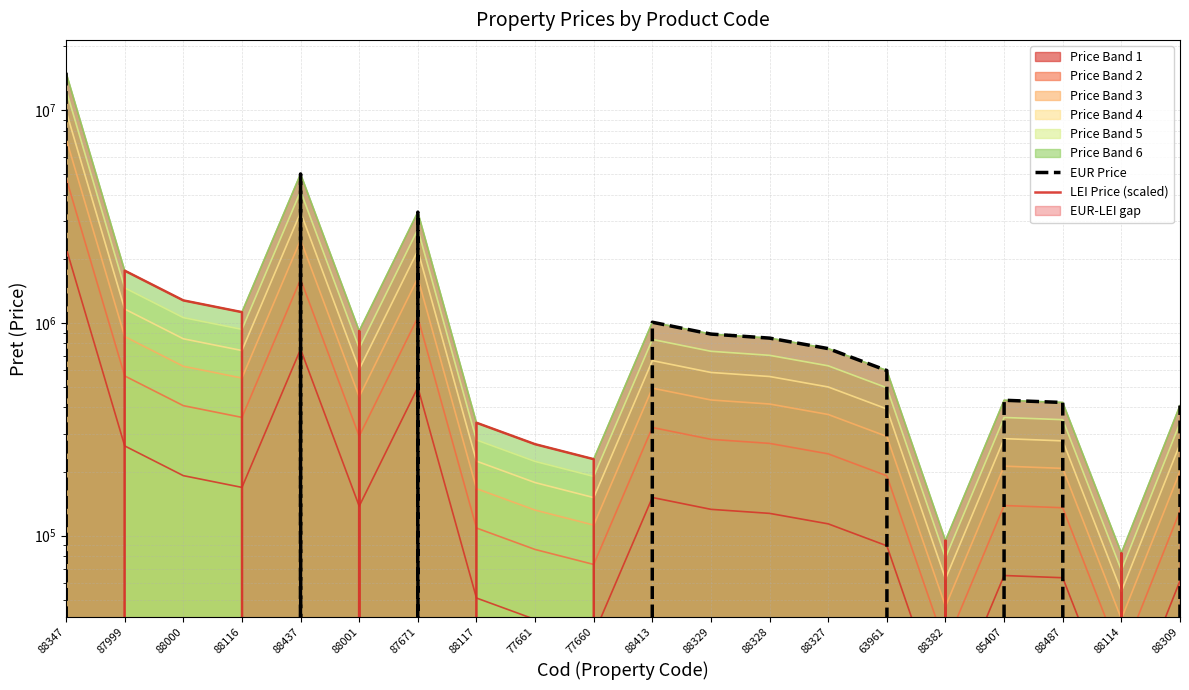

What is the average value of the LEI Price (scaled) series?

304386.1